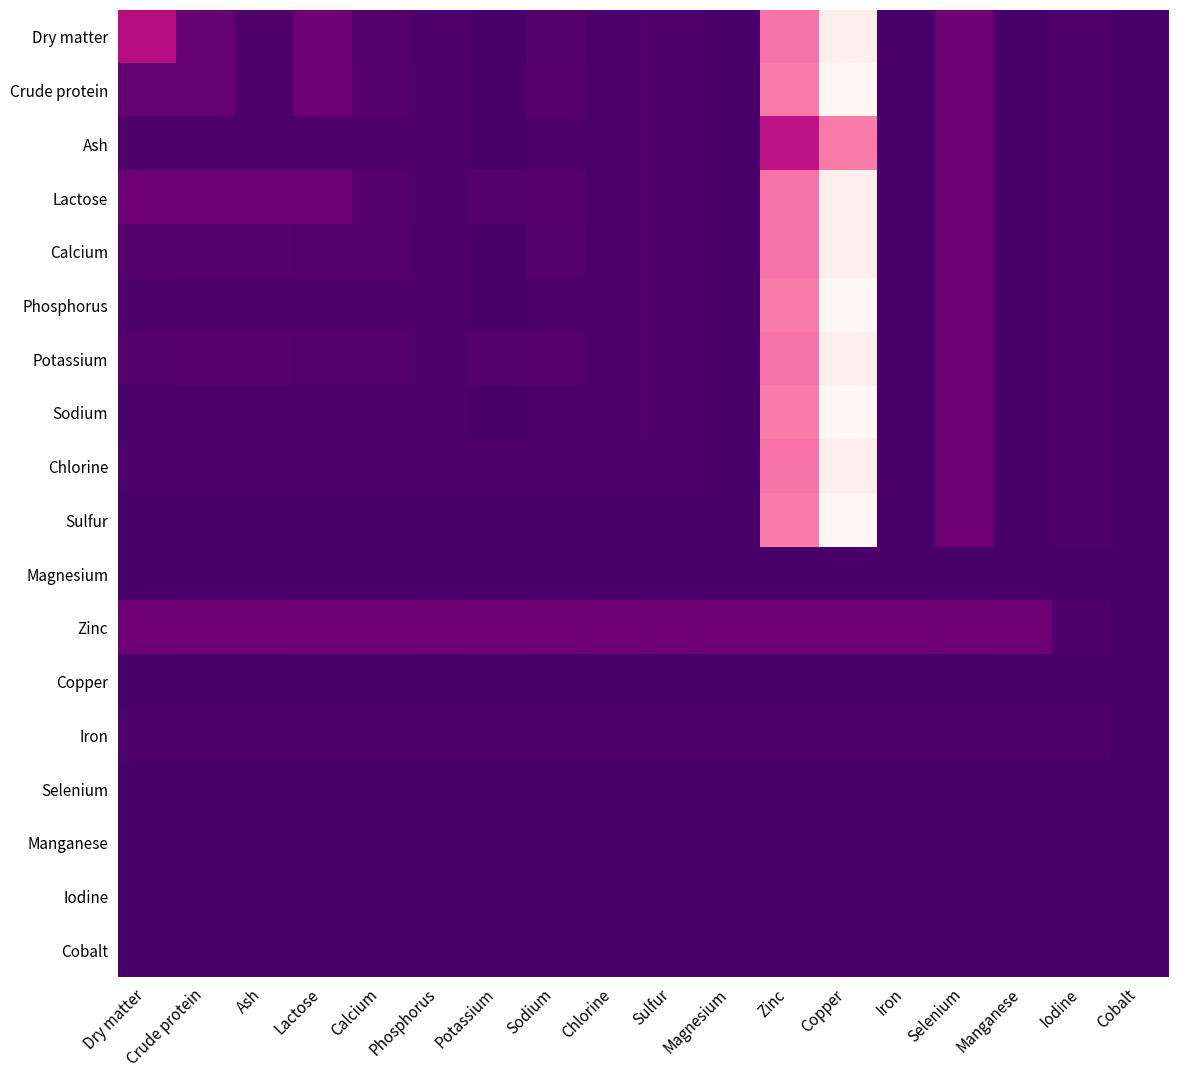

How many distinct data groups are displayed?

18